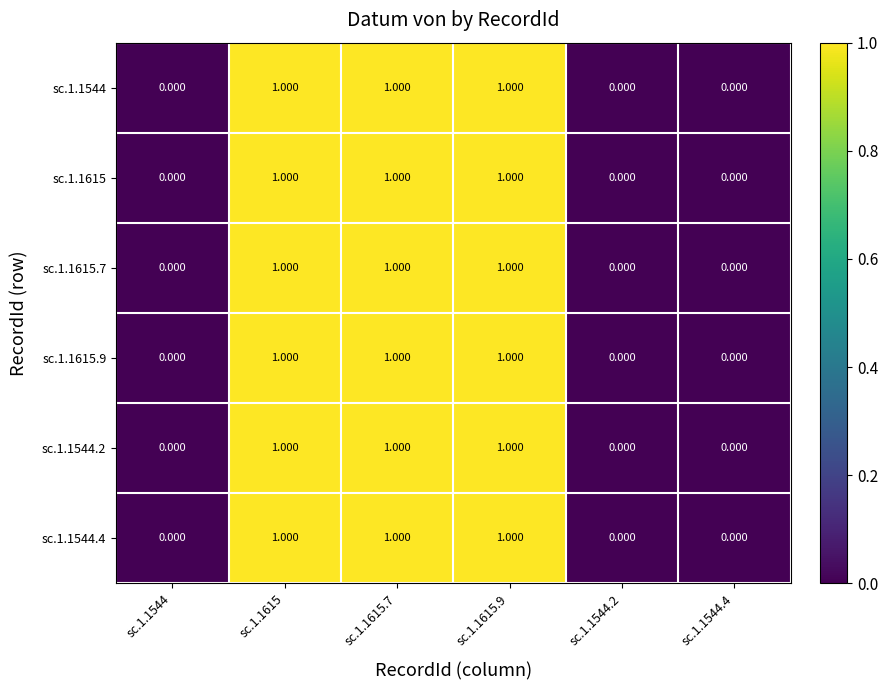

Reading right to left, what are all the values shown in this chart?

sc.1.1544: sc.1.1544.4=0	sc.1.1544.2=0	sc.1.1615.9=1	sc.1.1615.7=1	sc.1.1615=1	sc.1.1544=0
sc.1.1615: sc.1.1544.4=0	sc.1.1544.2=0	sc.1.1615.9=1	sc.1.1615.7=1	sc.1.1615=1	sc.1.1544=0
sc.1.1615.7: sc.1.1544.4=0	sc.1.1544.2=0	sc.1.1615.9=1	sc.1.1615.7=1	sc.1.1615=1	sc.1.1544=0
sc.1.1615.9: sc.1.1544.4=0	sc.1.1544.2=0	sc.1.1615.9=1	sc.1.1615.7=1	sc.1.1615=1	sc.1.1544=0
sc.1.1544.2: sc.1.1544.4=0	sc.1.1544.2=0	sc.1.1615.9=1	sc.1.1615.7=1	sc.1.1615=1	sc.1.1544=0
sc.1.1544.4: sc.1.1544.4=0	sc.1.1544.2=0	sc.1.1615.9=1	sc.1.1615.7=1	sc.1.1615=1	sc.1.1544=0